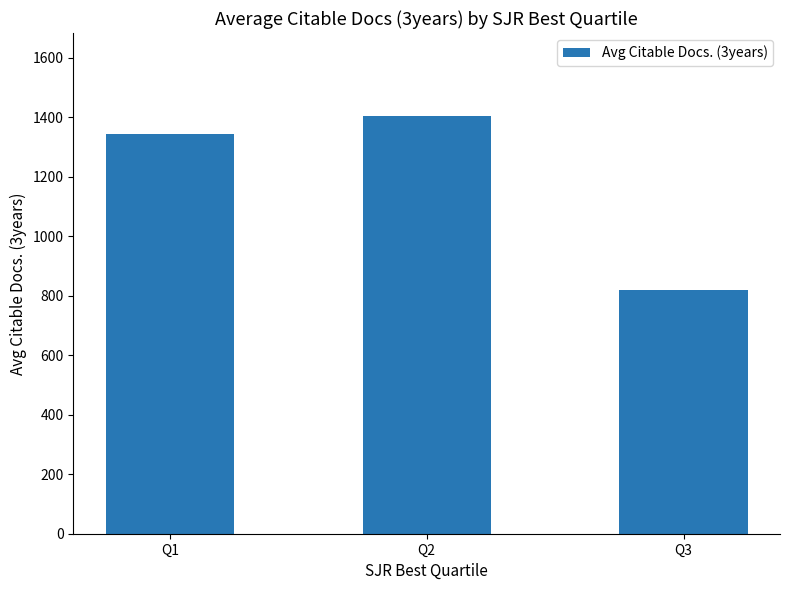

What is the minimum value shown in the chart?

818.8